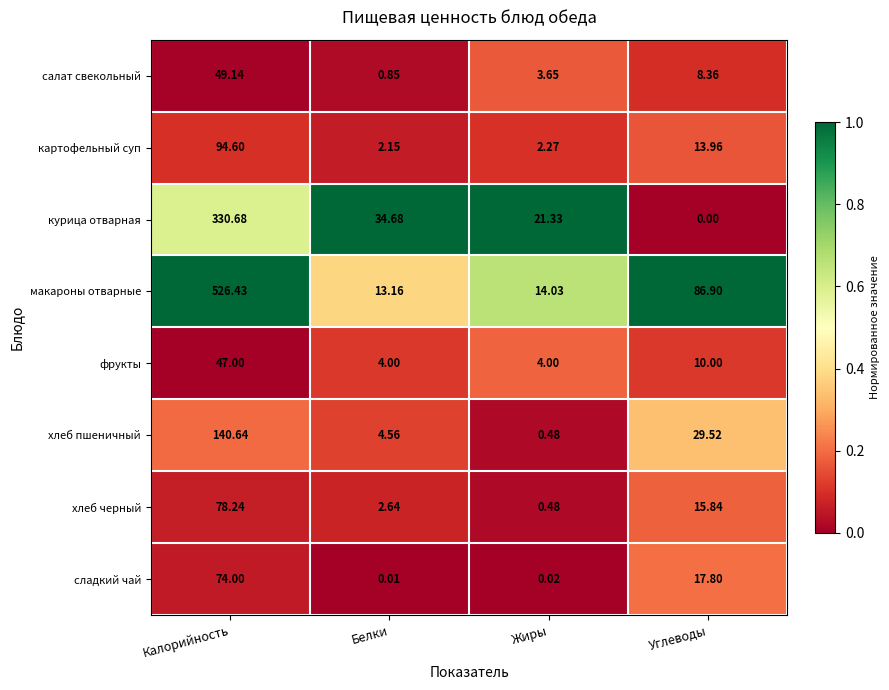

How many data points does each series have?

4